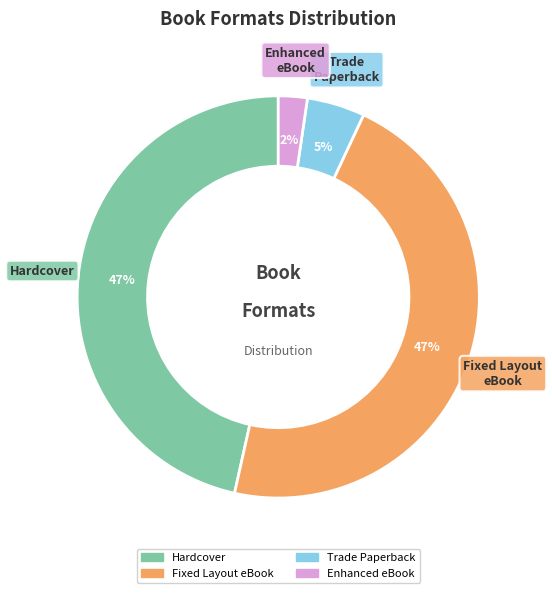

To the nearest percent, what is the average slice percentage?

25%